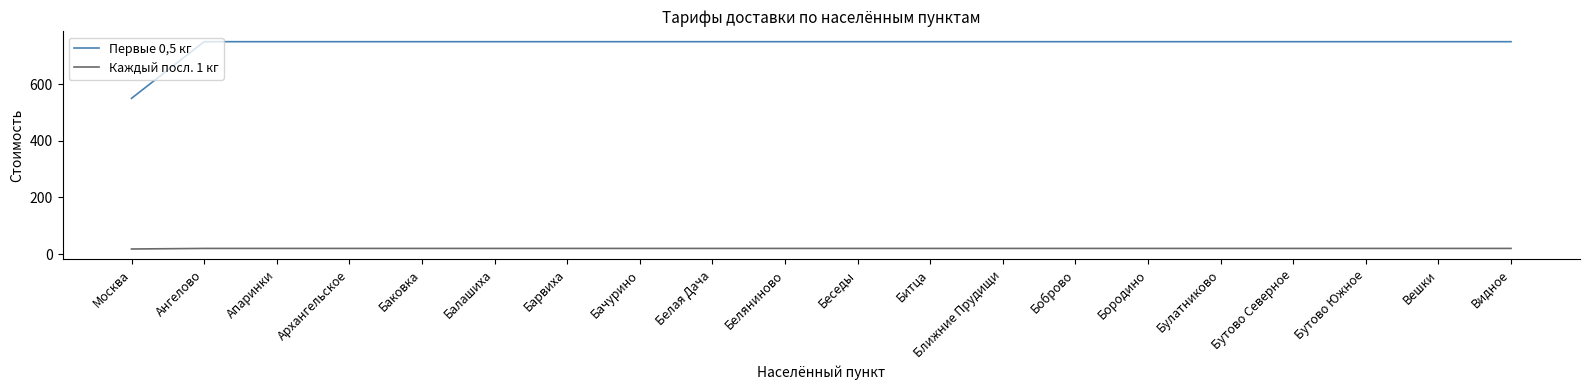

What is the spread (max minus min) of values at Москва?

532